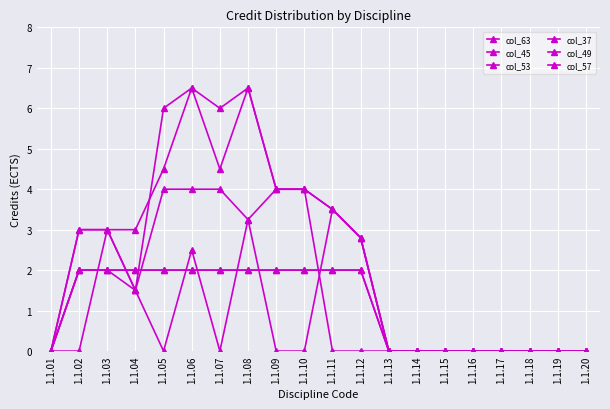

What is the spread (max minus min) of values at 1.1.05?

6.0